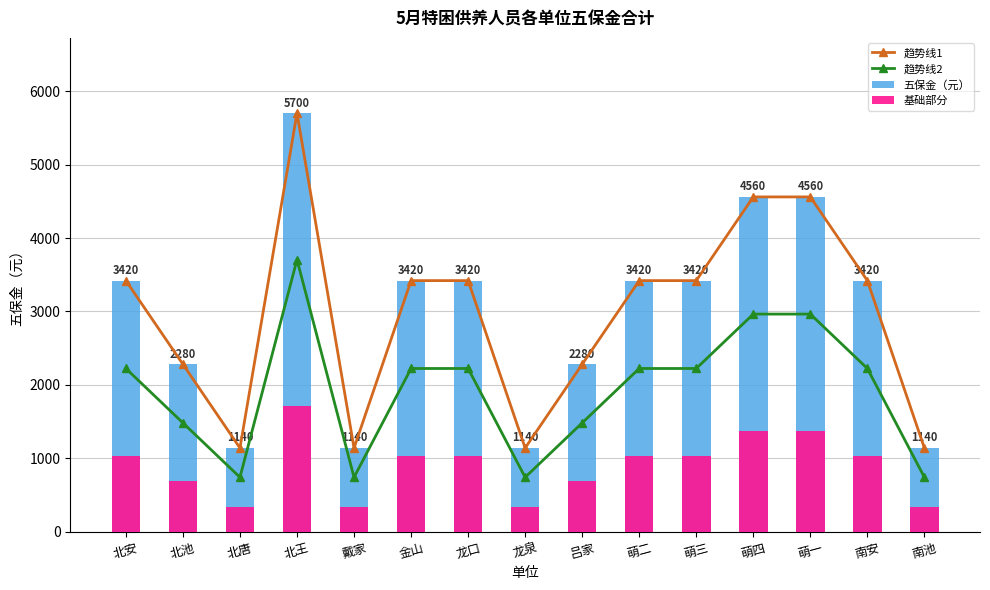

What is the sum of the 五保金（元） values at 萌三 and 戴家?

4560